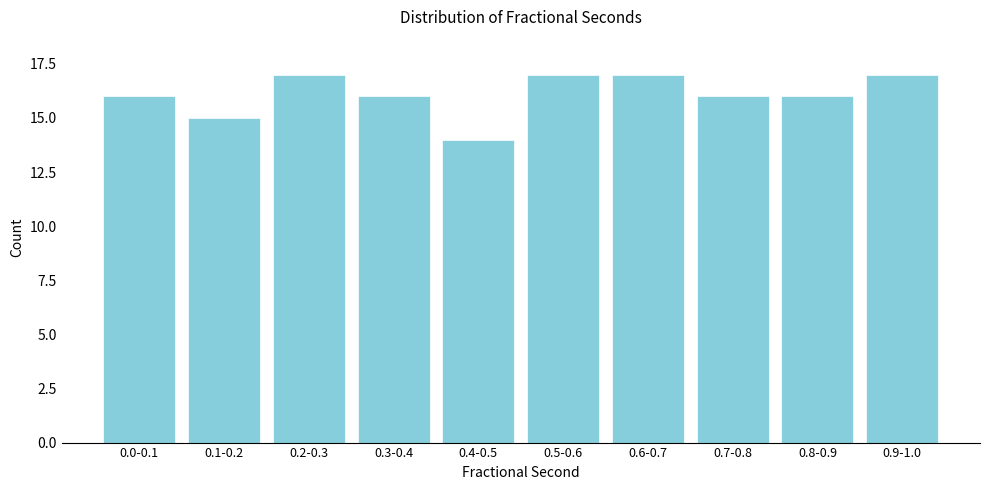

Reading left to right, transcribe all the data shown in this chart.

16	15	17	16	14	17	17	16	16	17